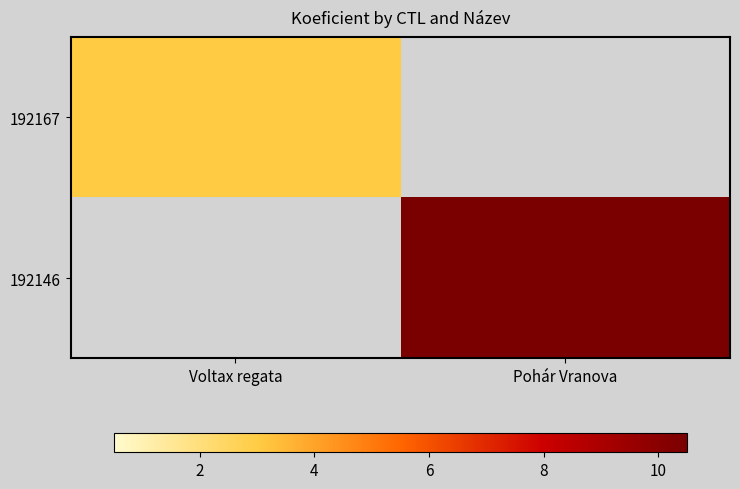

What is the total value across all series at Voltax regata?

3.0